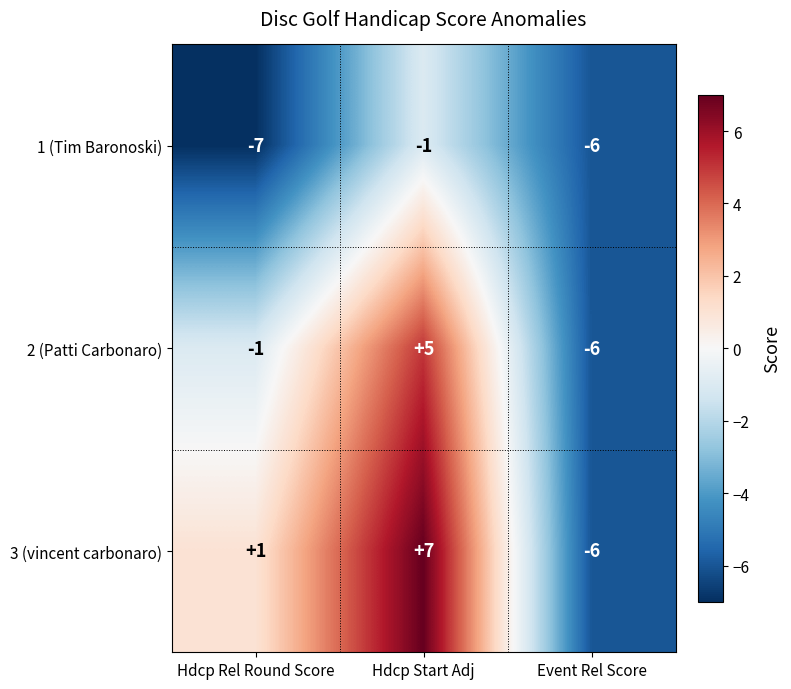

List the series in order of their overall mean, lowest first.

1 (Tim Baronoski), 2 (Patti Carbonaro), 3 (vincent carbonaro)